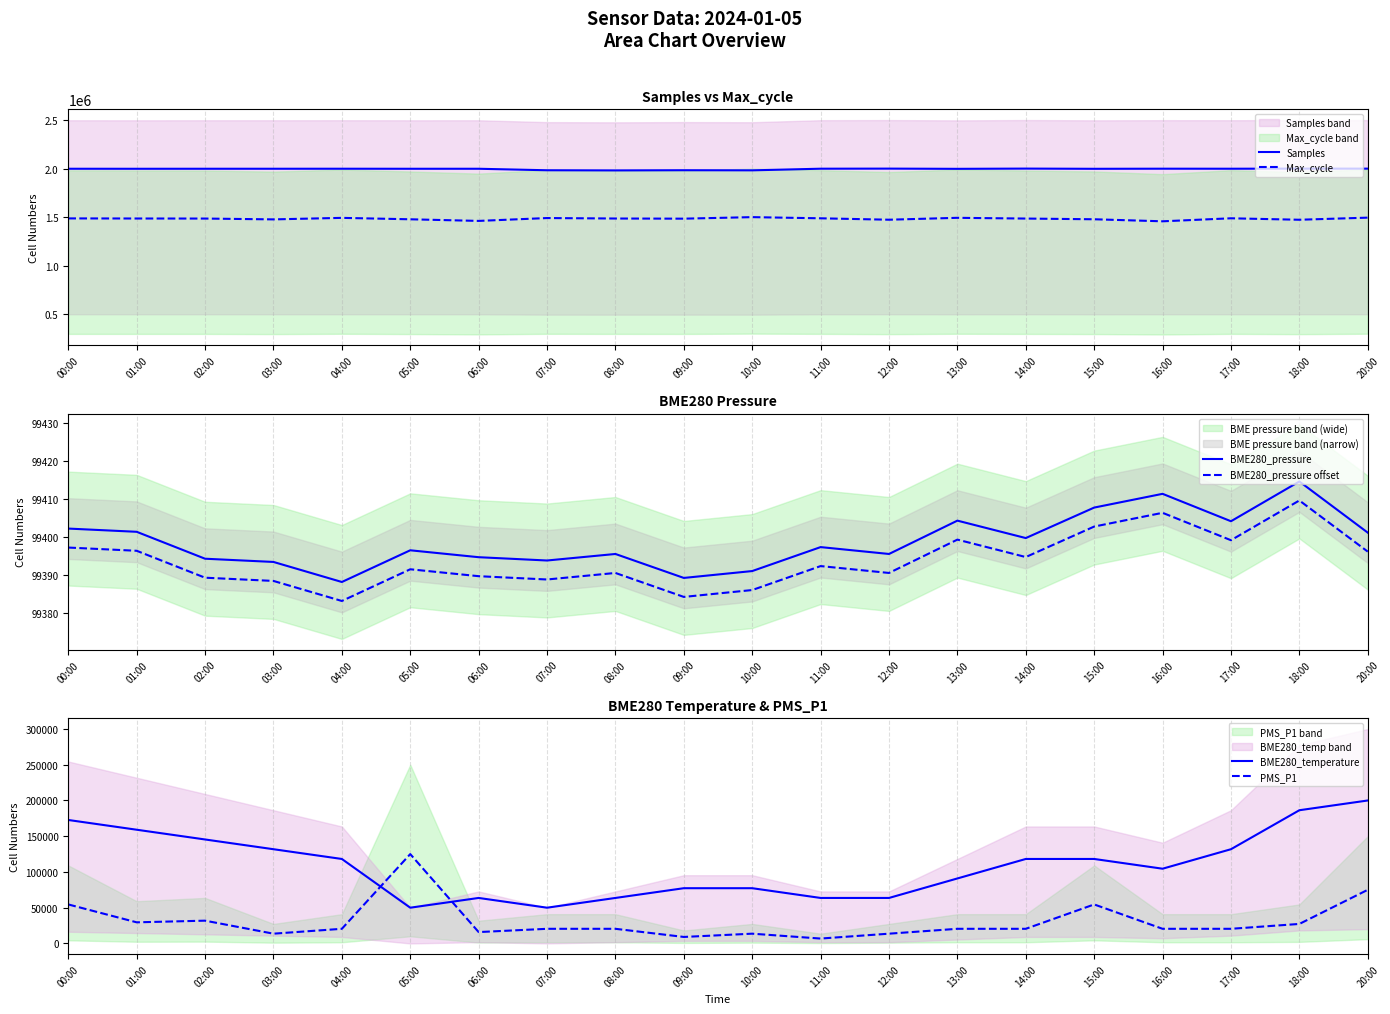

What is the difference between the maximum and second lowest values in the PMS_P1 series?

115930.2